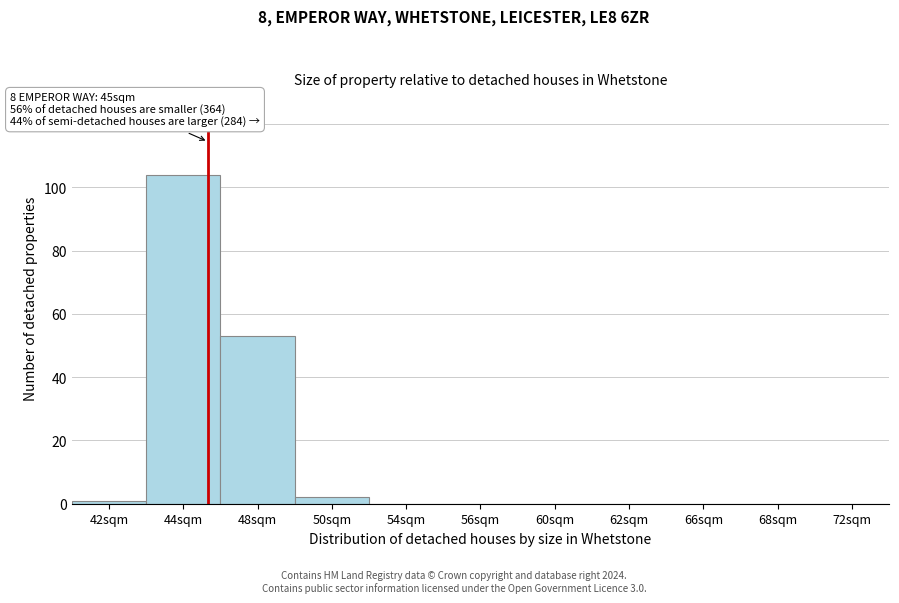

Reading right to left, what are all the values shown in this chart?

72sqm=0	68sqm=0	66sqm=0	62sqm=0	60sqm=0	56sqm=0	54sqm=0	50sqm=2	48sqm=53	44sqm=104	42sqm=1